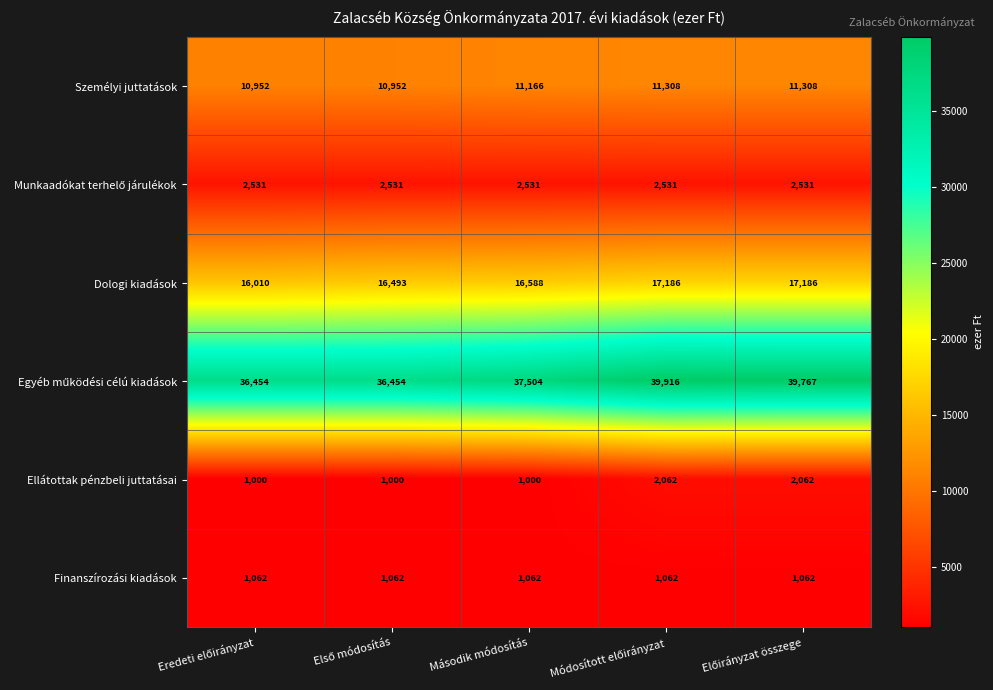

At how many categories does at least one series exceed 24508?

5